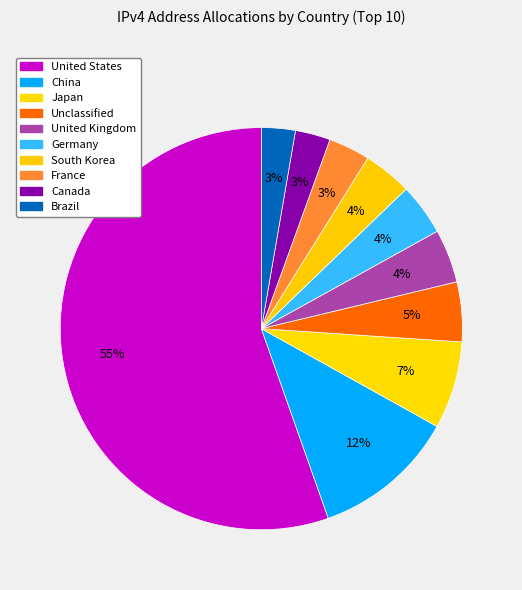

How many segments does this pie chart have?

10